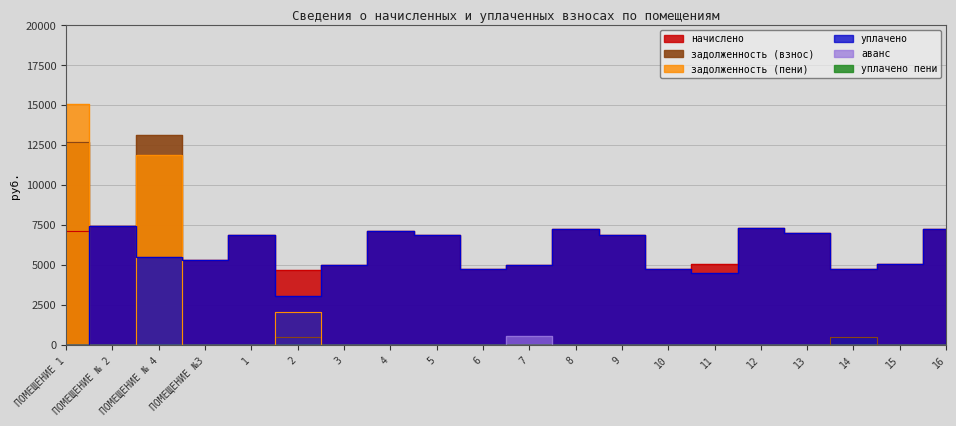

What is the difference between the maximum and minimum values in the задолженность (взнос) series?

13125.8